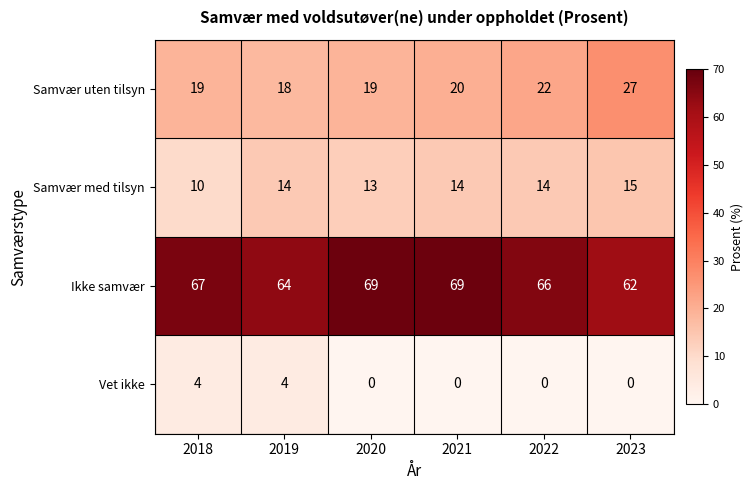

Count the number of data series in this chart.

4